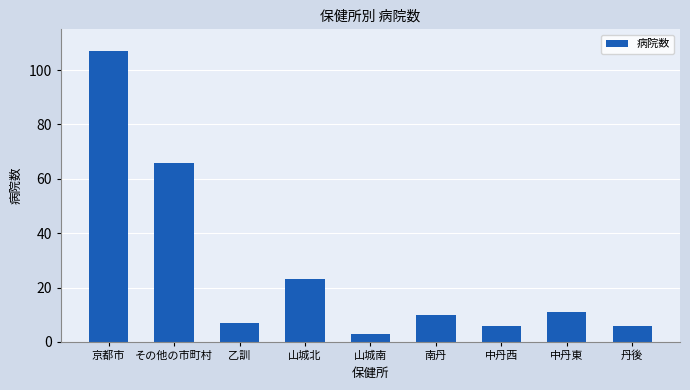

The chart shows a value of 7 at 乙訓. True or false?

True